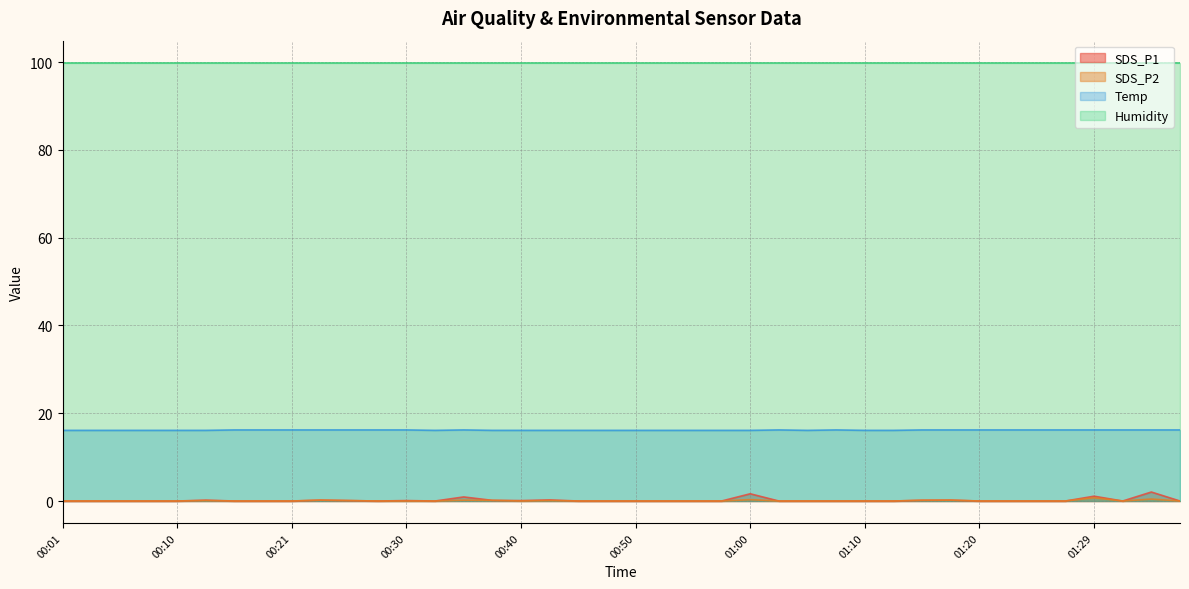

Which series has the largest total across all categories?

Humidity